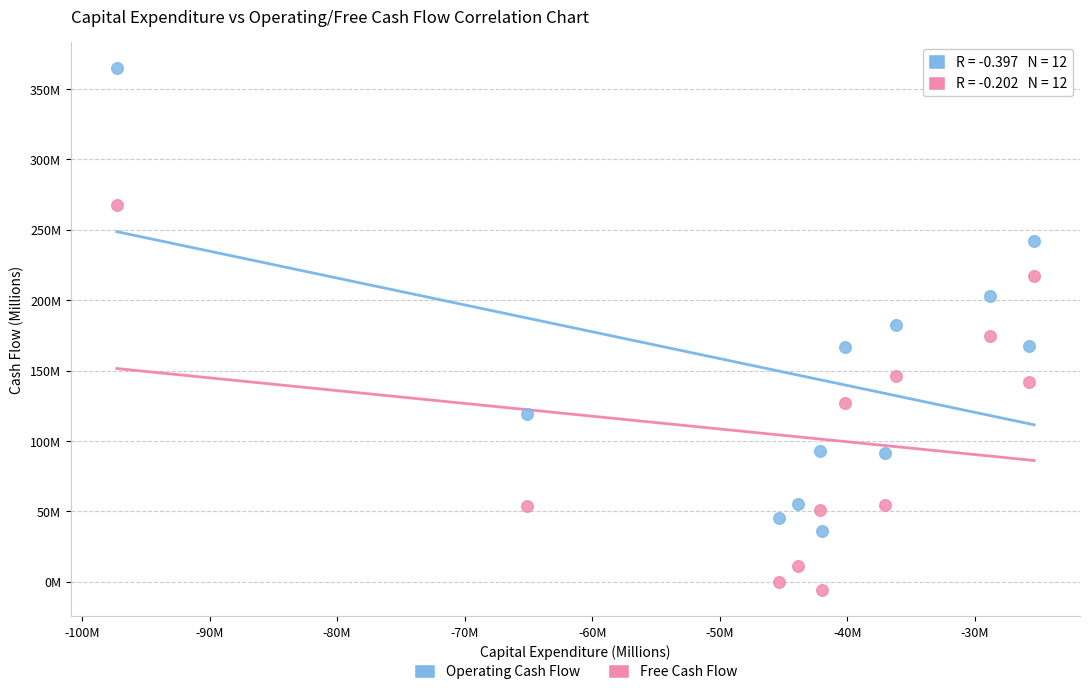

Which series has the largest Y range (max minus min)?

Operating Cash Flow